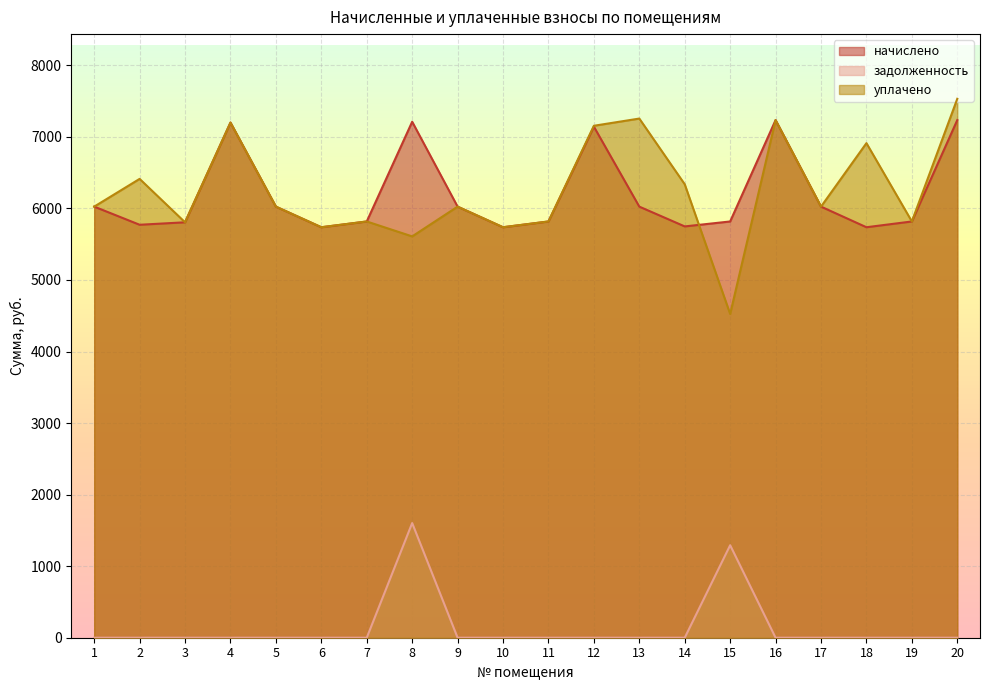

What is the difference between the maximum and second lowest values in the задолженность series?

1602.5